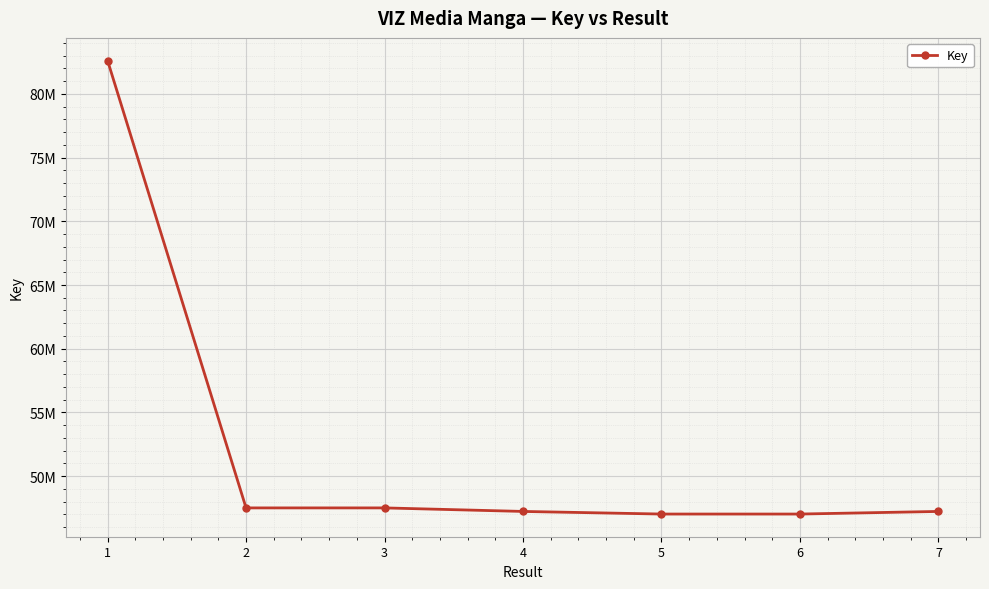

Does the chart have visible grid lines?

Yes